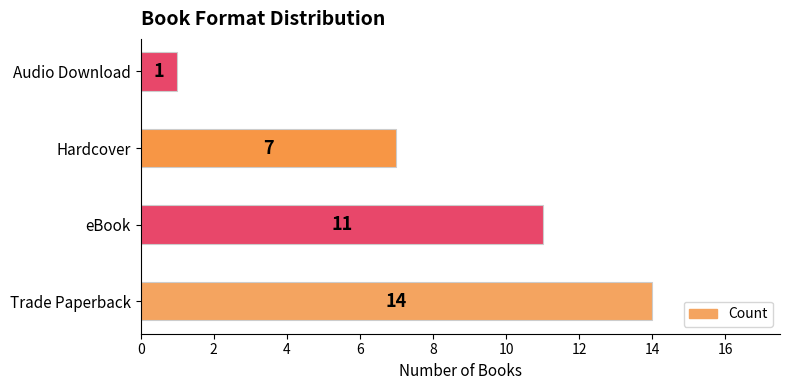

What is the greatest value displayed?

14